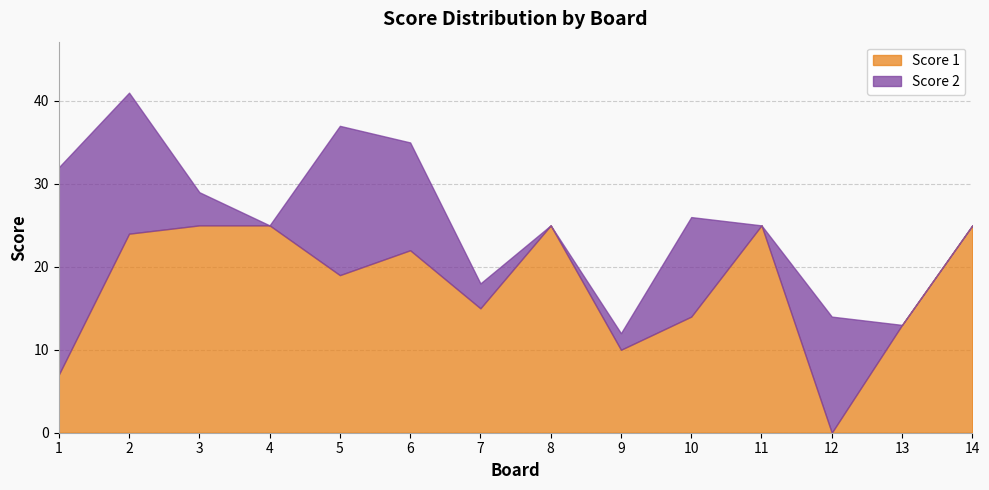

Between 13 and 12, which is larger?

13